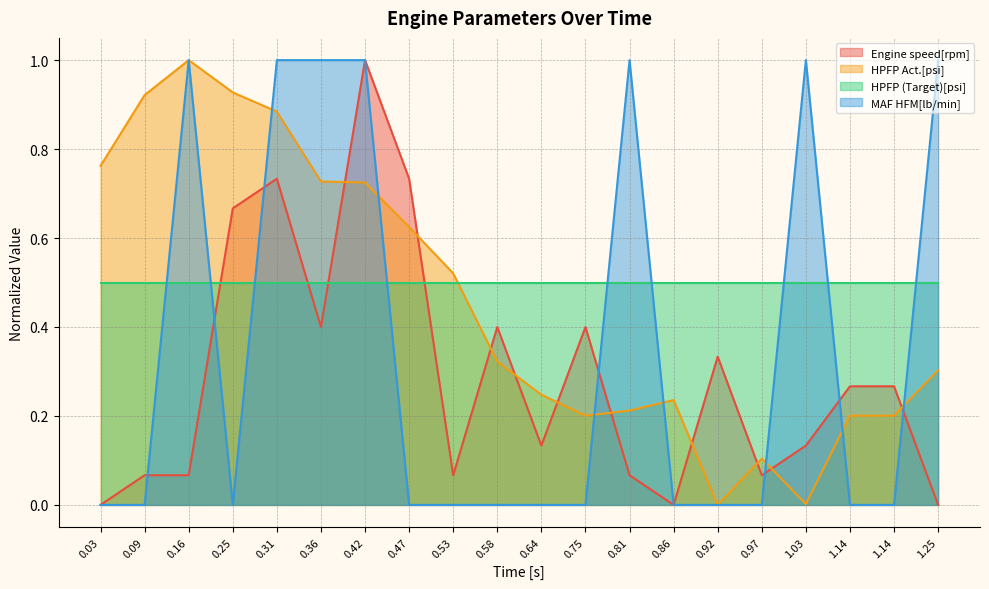

Is it true that HPFP Act.[psi] equals 0.6 at 0.92?

False